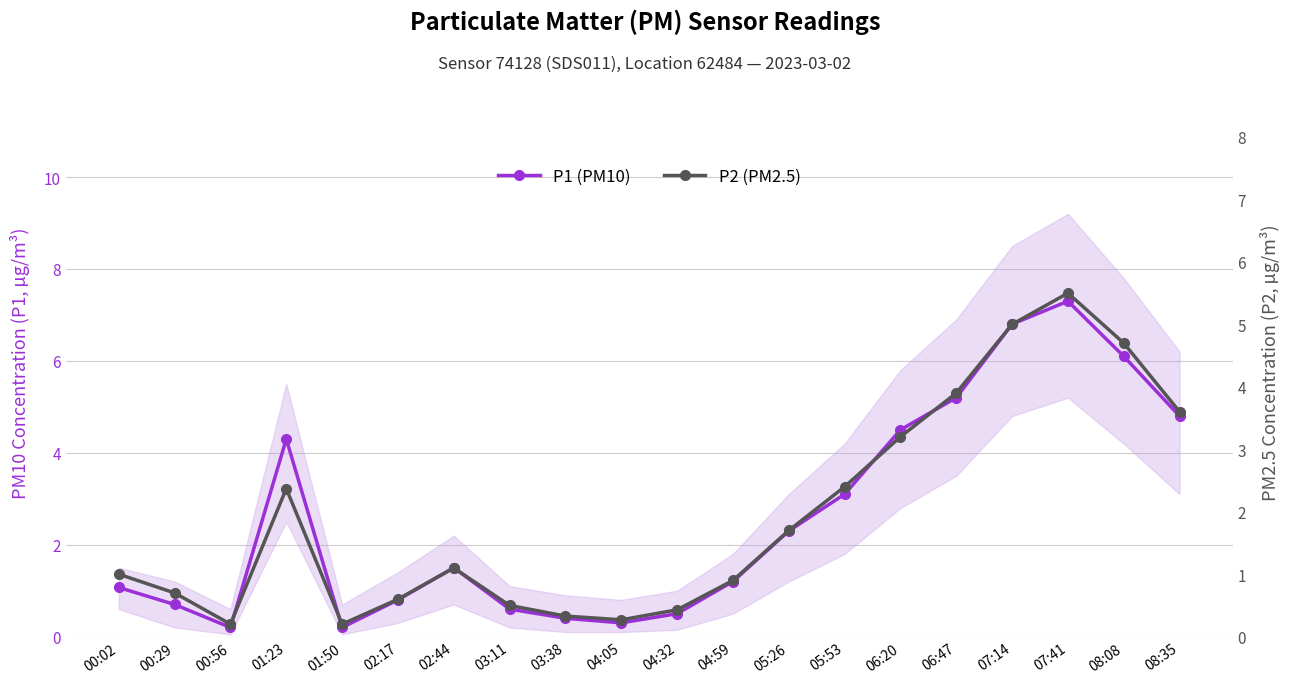

What is the difference between the P2 (PM2.5) values at 02:17 and 07:41?

4.9